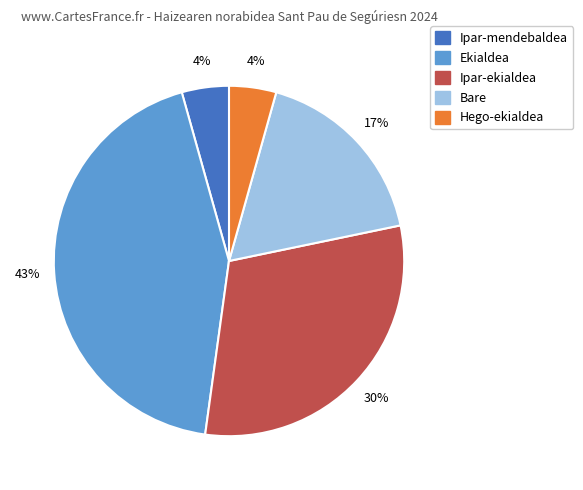

To the nearest percent, what is the difference between the Ipar-ekialdea and Ekialdea slice percentages?

13%